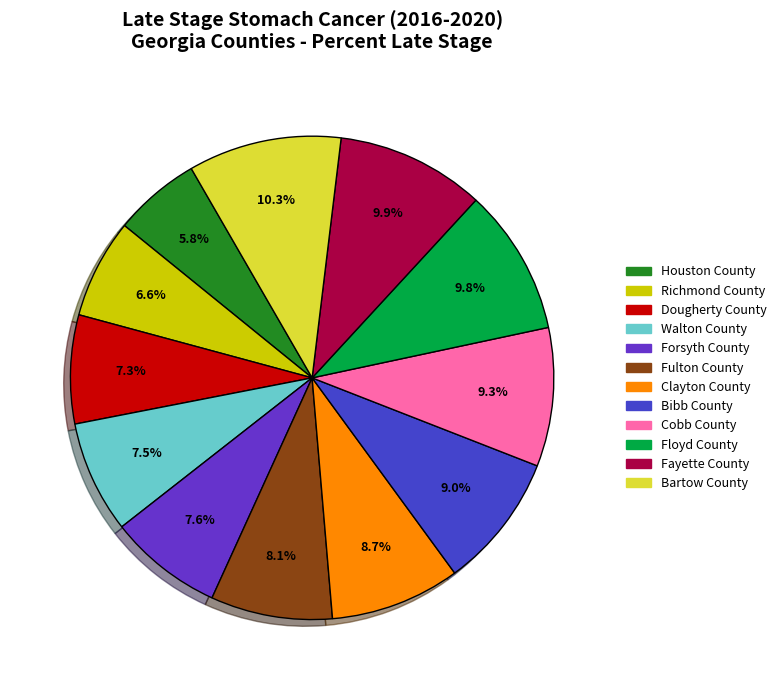

What percentage is the Bartow County slice, to the nearest percent?

10%